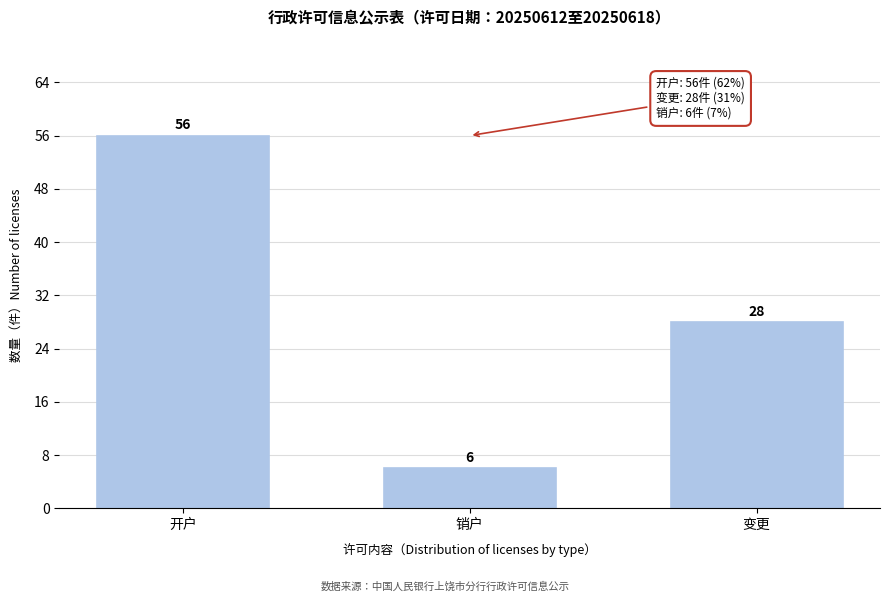

Reading left to right, what are all the values shown in this chart?

开户=56	销户=6	变更=28